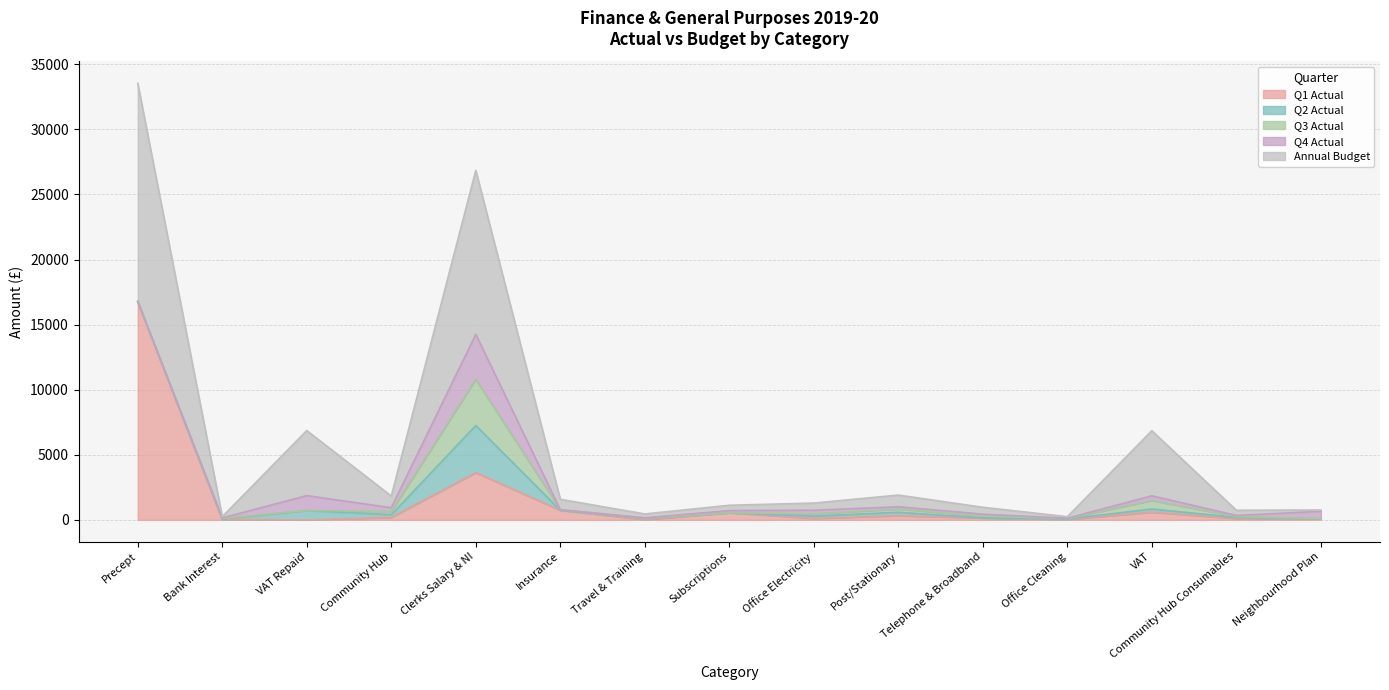

Reading left to right, extract all data points from this chart.

Q1 Actual: 16770.0	18.7	0.0	186.3	3630.4	738.6	19.8	549.5	110.5	320.1	147.5	30.0	590.9	101.8	80.0
Q2 Actual: 0.0	41.9	720.7	208.8	3619.6	0.0	93.3	0.0	172.0	262.1	0.0	30.0	242.2	82.3	0.0
Q3 Actual: 0.0	40.9	0.0	252.8	3545.3	38.4	29.7	0.0	183.7	246.0	143.7	30.0	659.0	75.6	0.0
Q4 Actual: 0.0	43.3	1140.5	282.2	3452.4	0.0	9.9	161.0	272.0	175.4	144.6	30.0	355.5	76.4	576.5
Annual Budget: 16770.0	100.0	5000.0	900.0	12600.0	800.0	300.0	410.0	550.0	900.0	530.0	120.0	5000.0	400.0	100.0